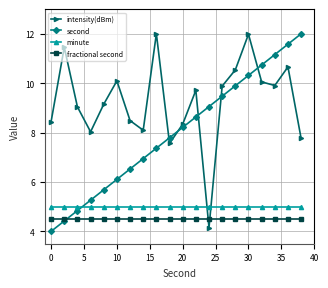

Reading left to right, transcribe all the data shown in this chart.

intensity(dBm): 8.4	11.5	9.0	8.0	9.1	10.1	8.5	8.1	12.0	7.6	8.3	9.7	4.2	9.9	10.5	12.0	10.1	9.9	10.7	7.8
second: 4.0	4.4	4.8	5.3	5.7	6.1	6.5	6.9	7.4	7.8	8.2	8.6	9.1	9.5	9.9	10.3	10.7	11.2	11.6	12.0
minute: 5.0	5.0	5.0	5.0	5.0	5.0	5.0	5.0	5.0	5.0	5.0	5.0	5.0	5.0	5.0	5.0	5.0	5.0	5.0	5.0
fractional second: 4.5	4.5	4.5	4.5	4.5	4.5	4.5	4.5	4.5	4.5	4.5	4.5	4.5	4.5	4.5	4.5	4.5	4.5	4.5	4.5